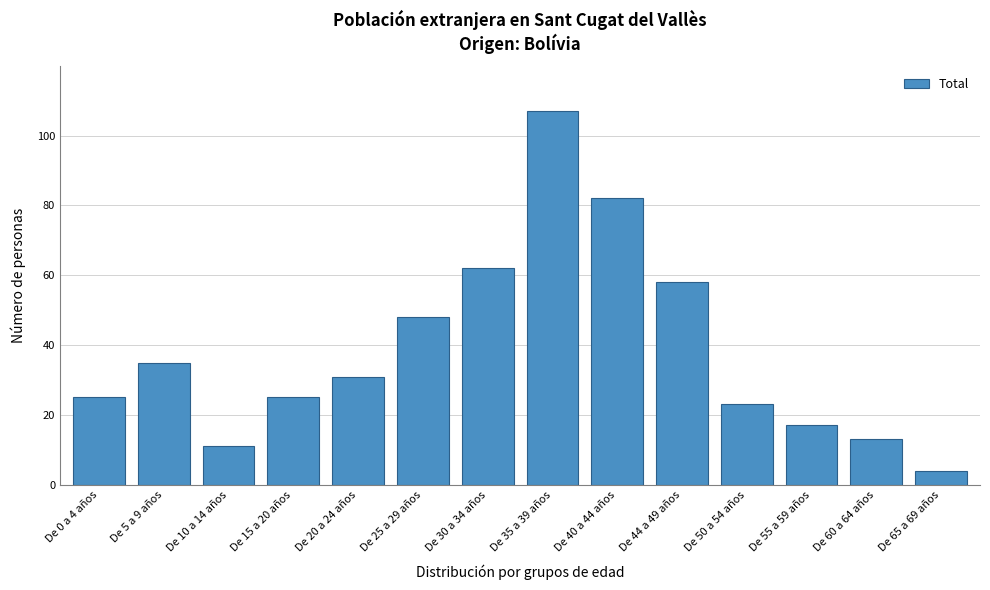

Reading left to right, list all the values displayed in this chart.

25	35	11	25	31	48	62	107	82	58	23	17	13	4